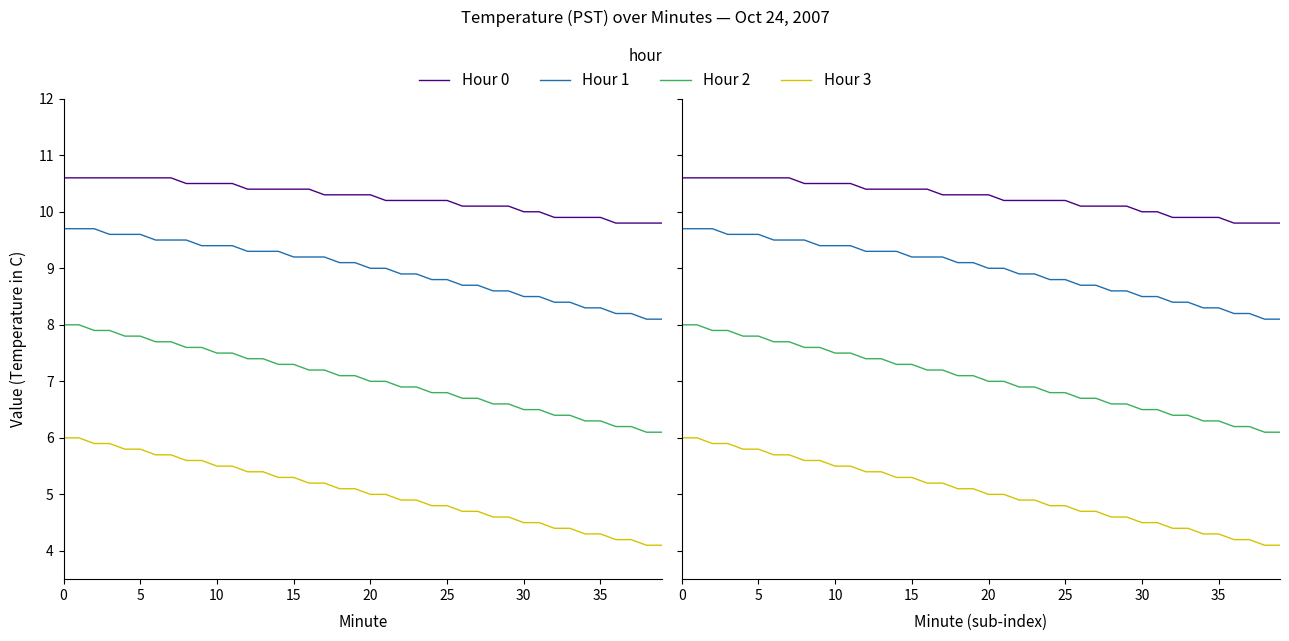

True or false: Hour 3 and Hour 1 cross at least once.

False